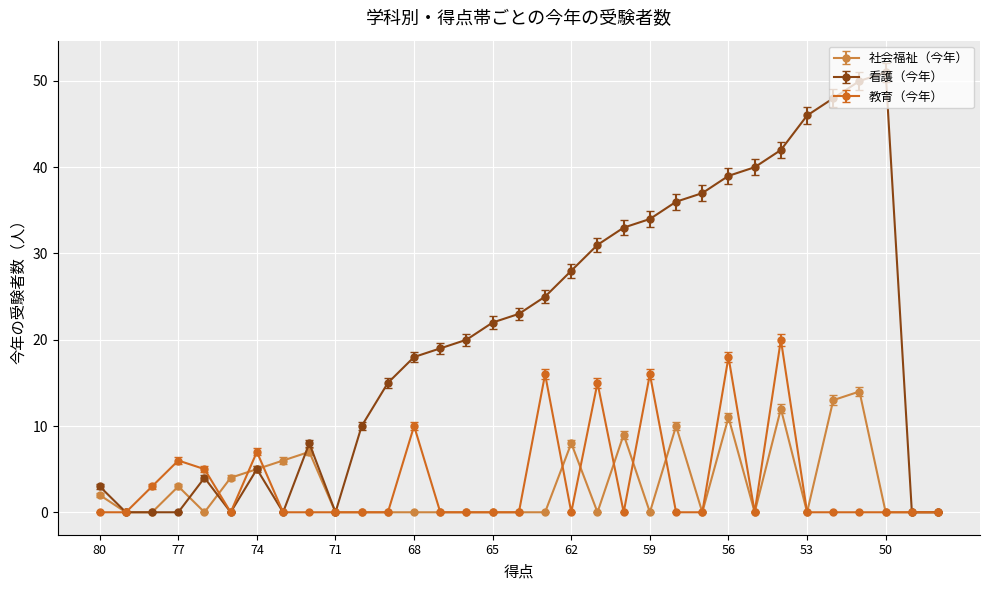

What is the maximum value shown in the chart?

51